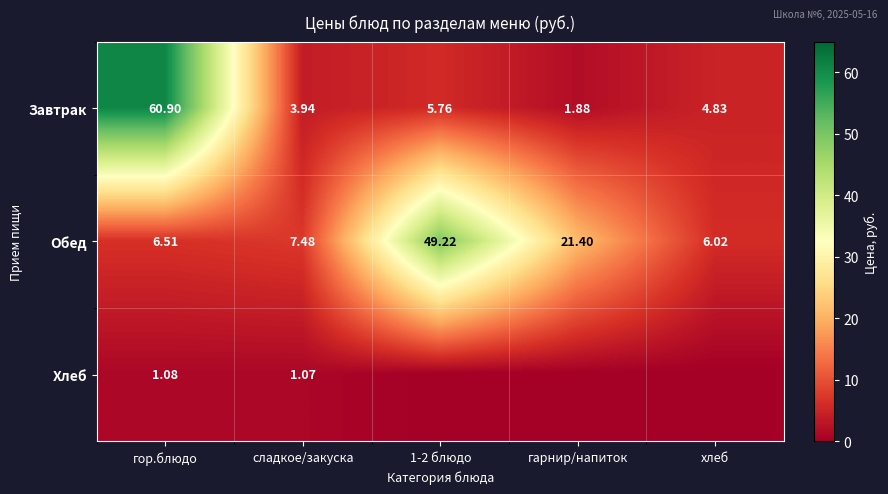

List the labels in order of Завтрак value, largest first.

гор.блюдо, 1-2 блюдо, хлеб, сладкое/закуска, гарнир/напиток